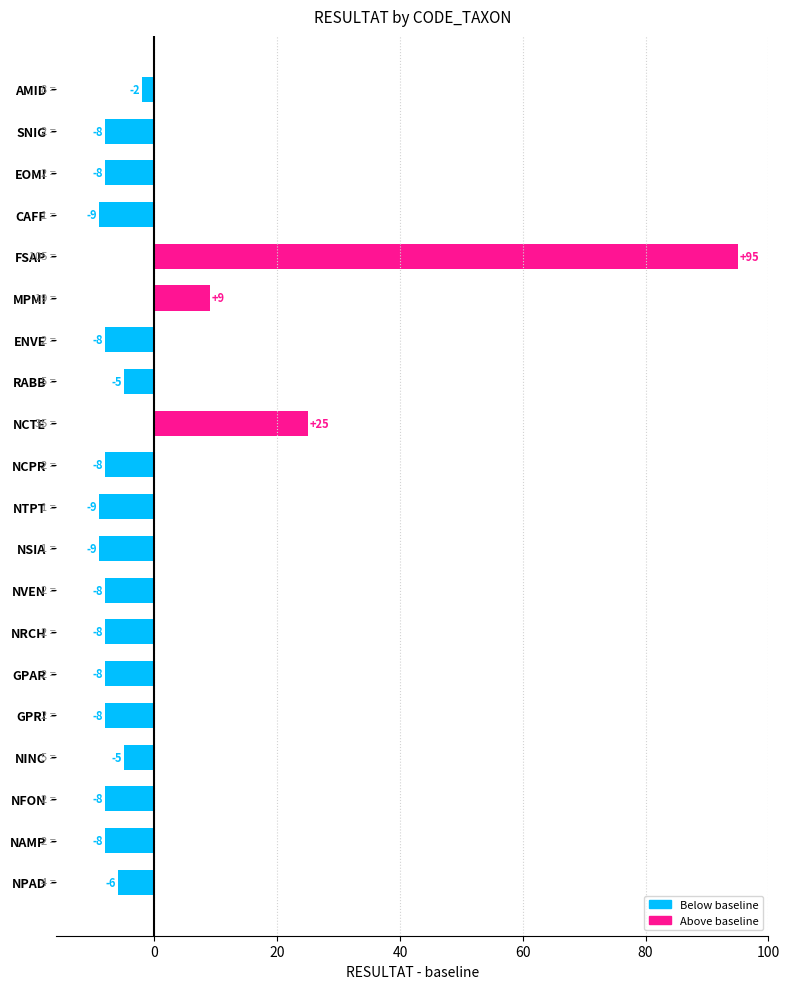

What is the minimum value shown in the chart?

-9